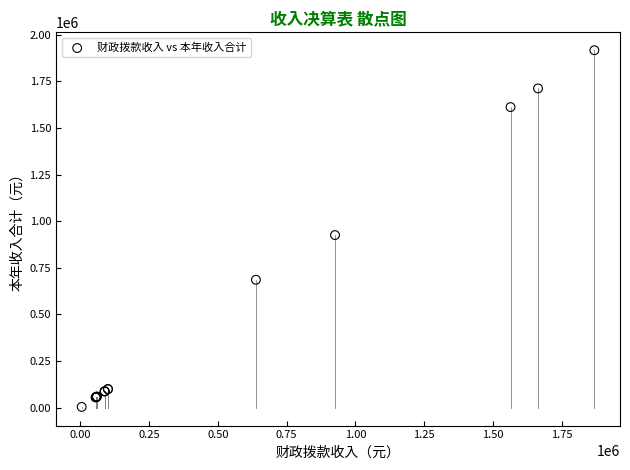

What Y value in the scatter plot is closest to 960625?

925721.9